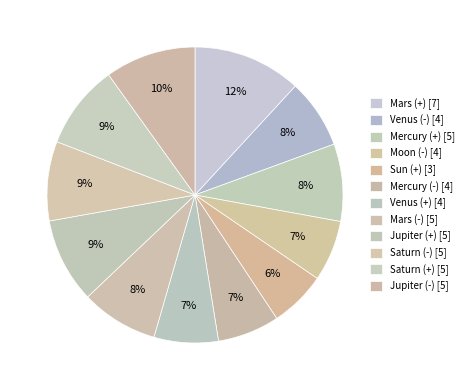

To the nearest percent, what is the difference between the Mercury (-) and Saturn (+) slice percentages?

2%